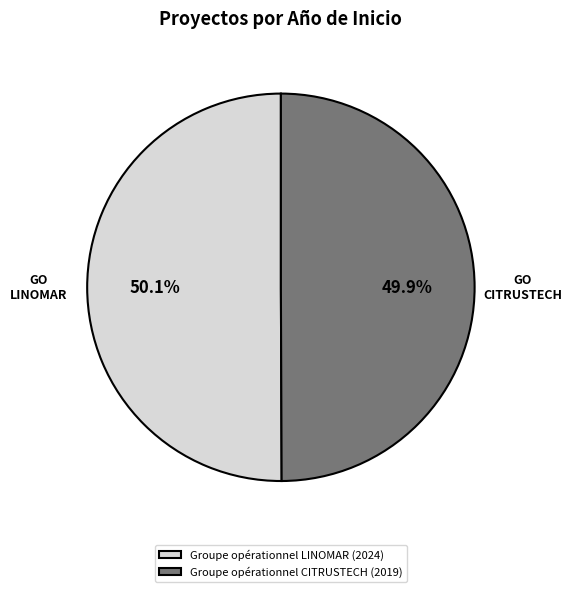

Count the number of slices in the pie.

2